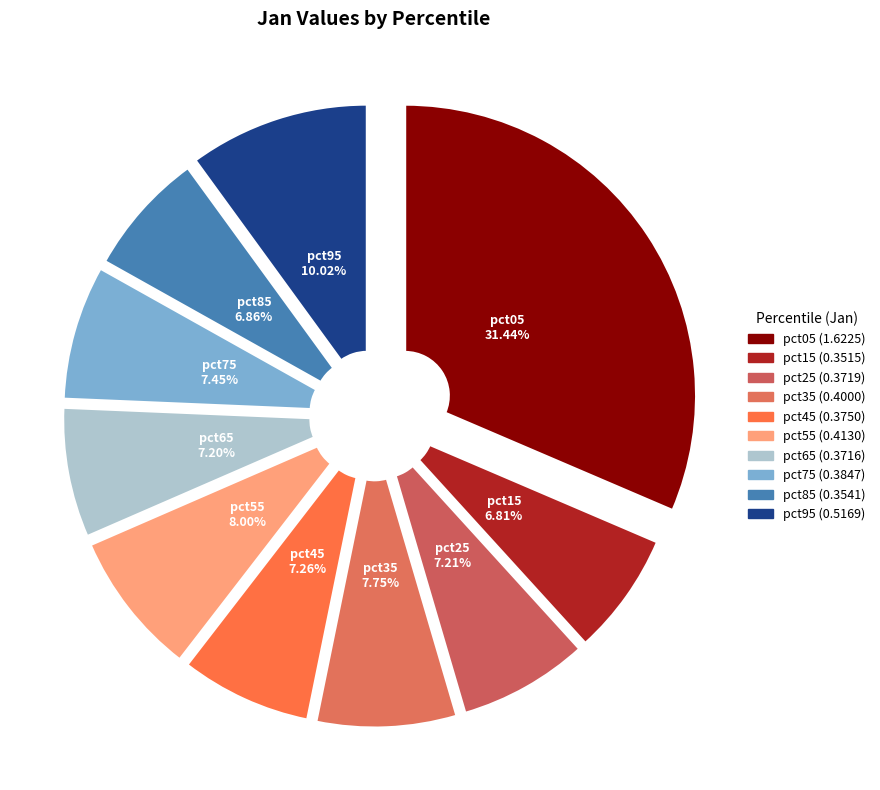

Is there any slice that represents more than half of the pie?

No